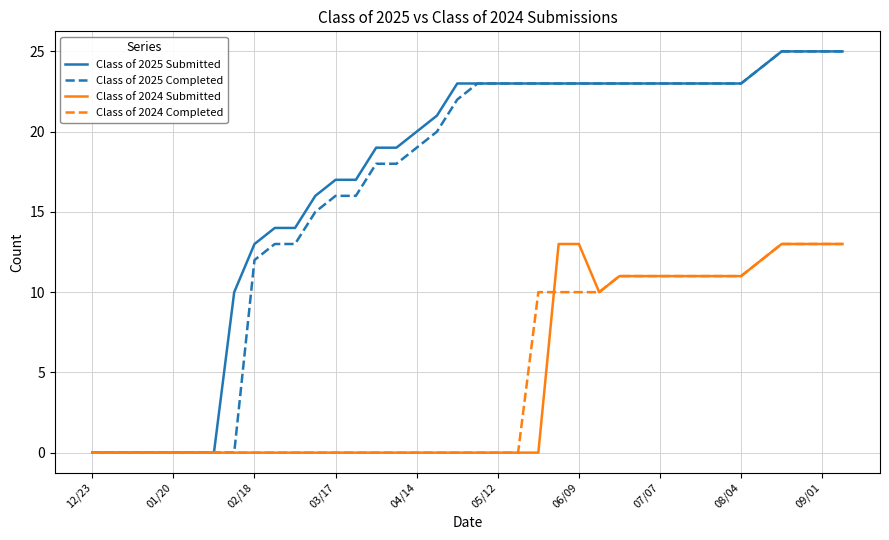

Which series has the largest total across all categories?

Class of 2025 Submitted